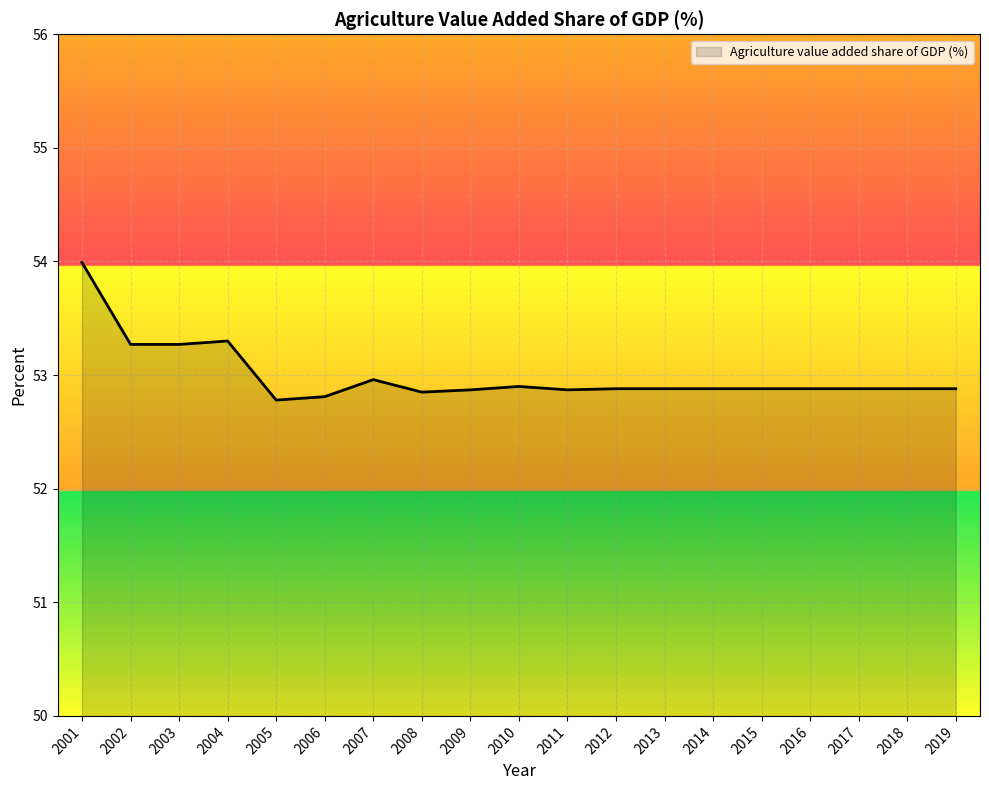

Reading left to right, list all the values displayed in this chart.

54.0	53.3	53.3	53.3	52.8	52.8	53.0	52.9	52.9	52.9	52.9	52.9	52.9	52.9	52.9	52.9	52.9	52.9	52.9